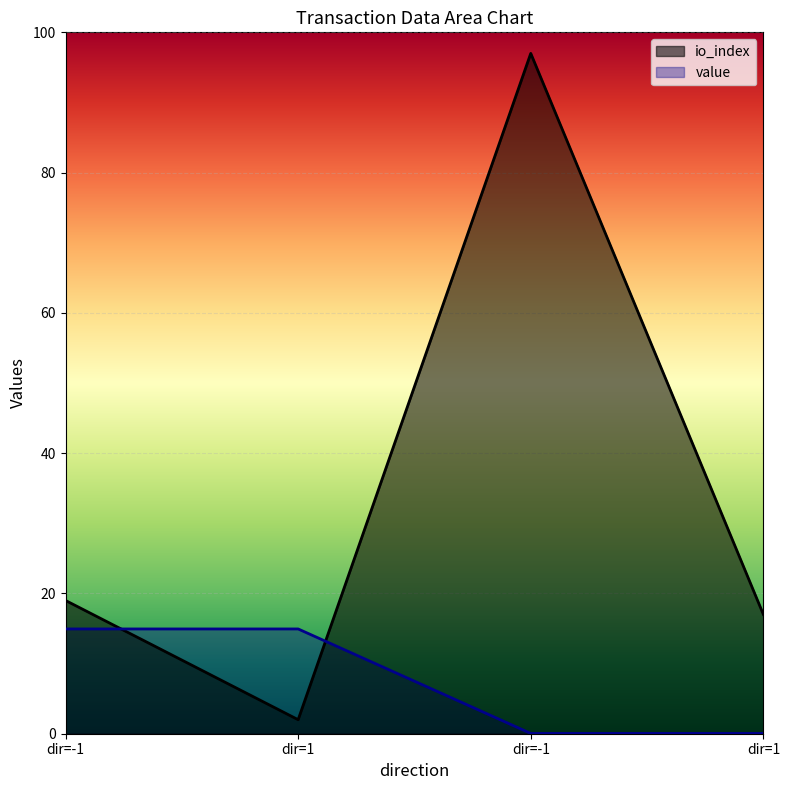

What is the sum of the value values at dir=1 and dir=-1?

15.0